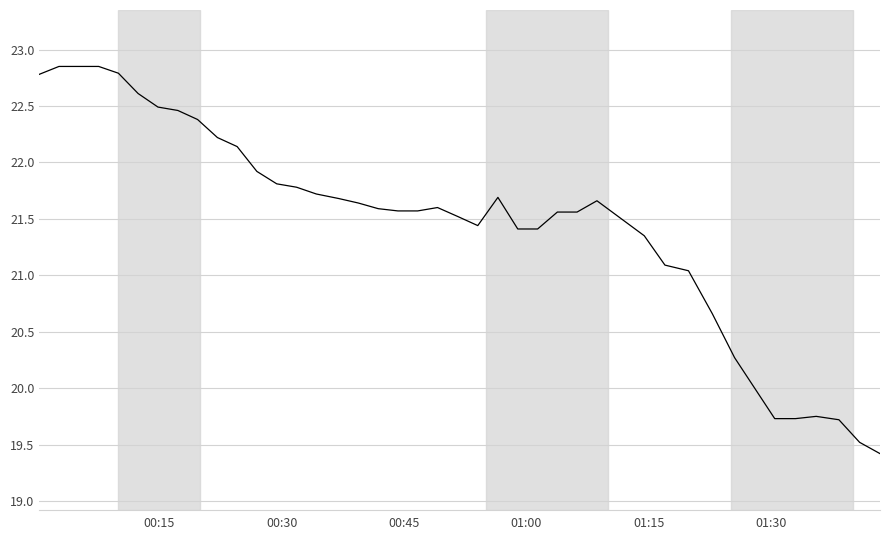

What is the minimum value shown in the chart?

19.4